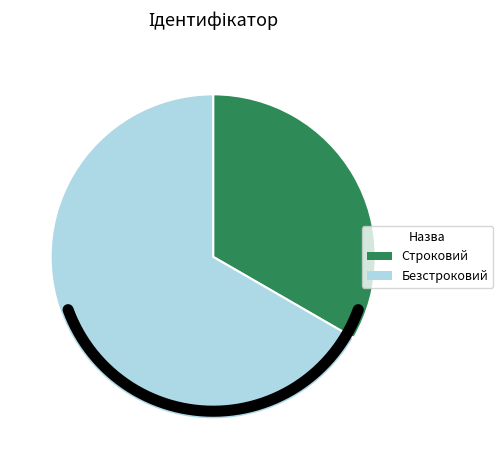

Is there any slice that represents more than half of the pie?

Yes